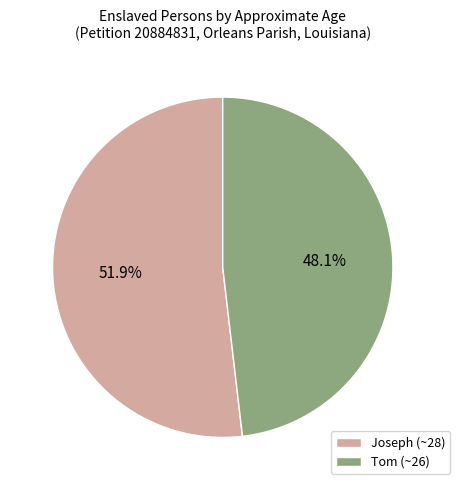

What is the largest slice in the pie chart?

Joseph (~28)